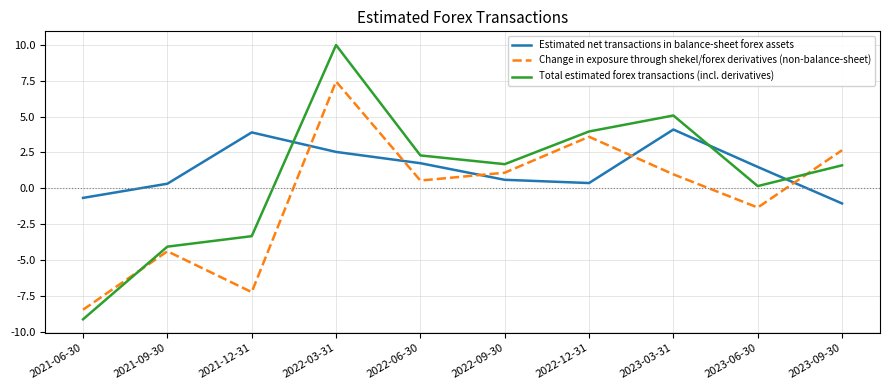

The value of Total estimated forex transactions (incl. derivatives) at 2021-12-31 is -4.6. True or false?

False